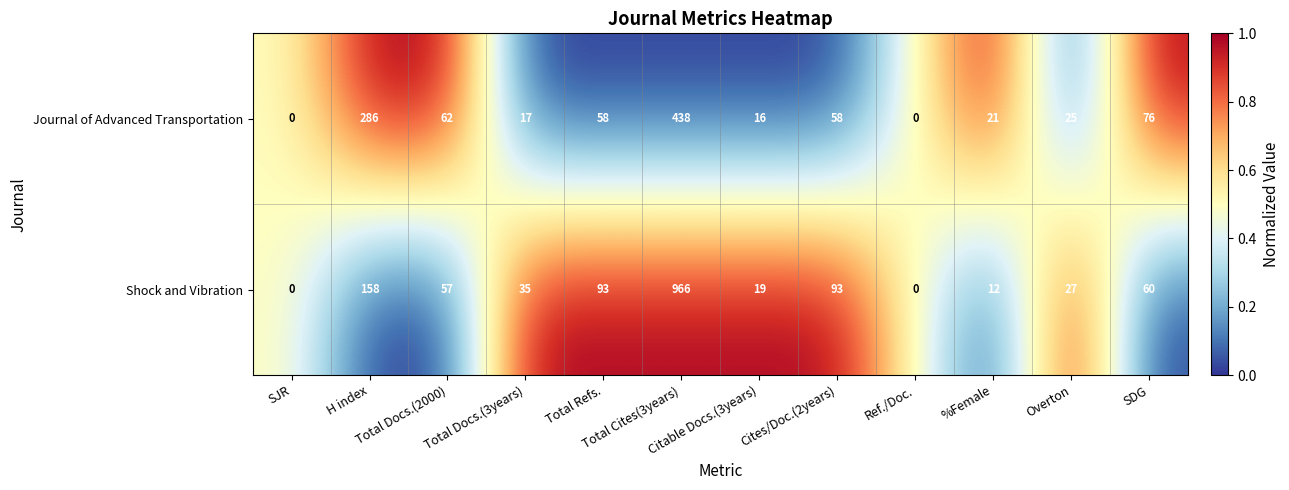

Between Citable Docs.(3years) and Cites/Doc.(2years), which series saw the biggest shift?

Shock and Vibration